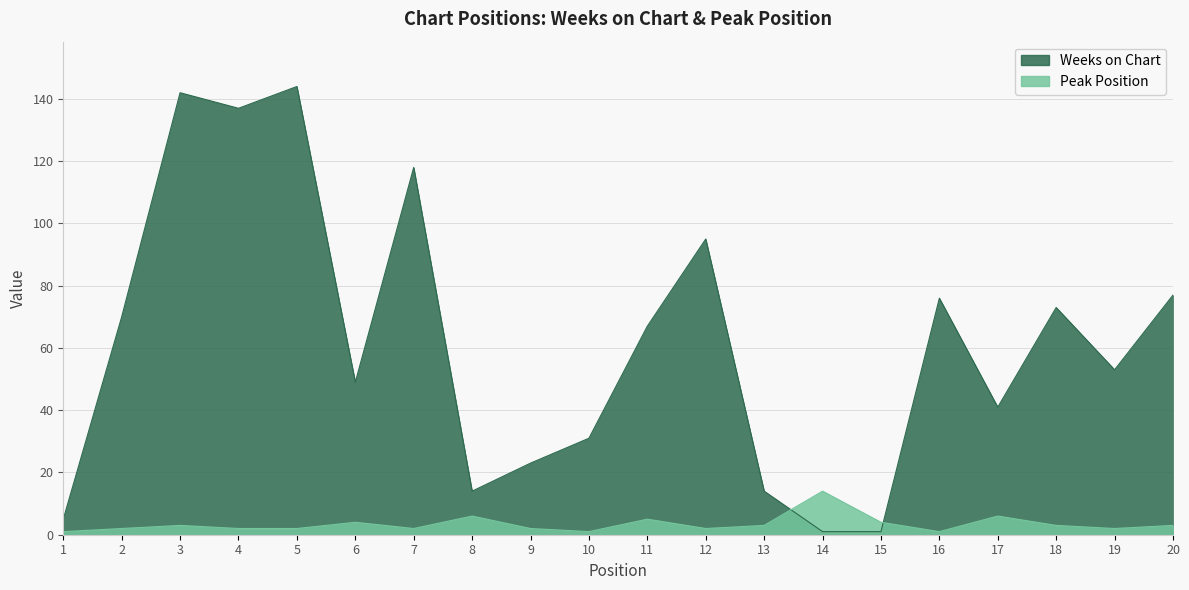

True or false: Weeks on Chart has a value of 77 at 20.

True